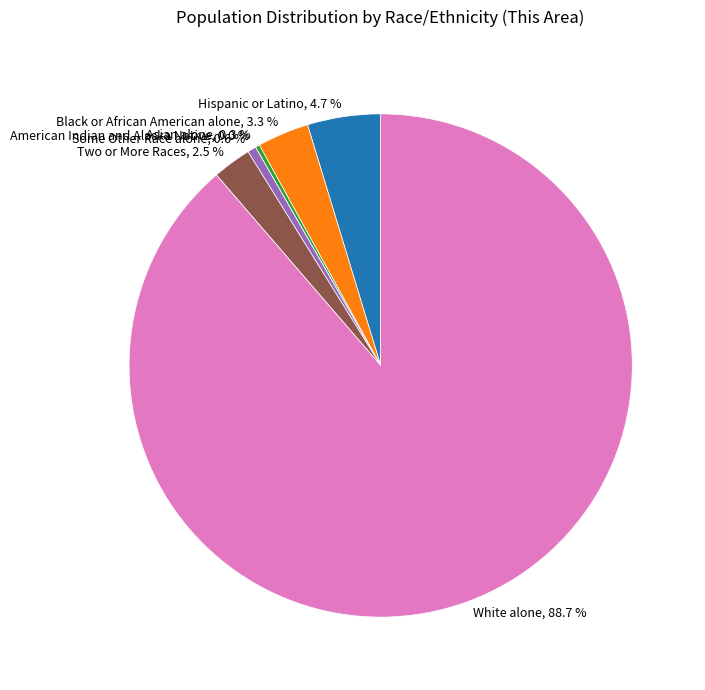

What is the total percentage of White alone and Black or African American alone?

92.0%